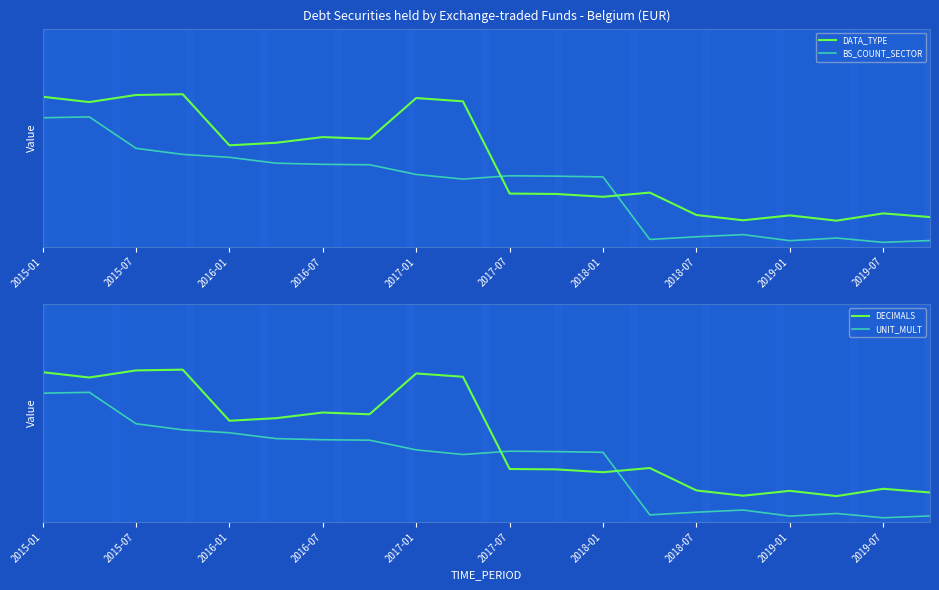

True or false: DECIMALS has a value of 0.4 at 11.

False